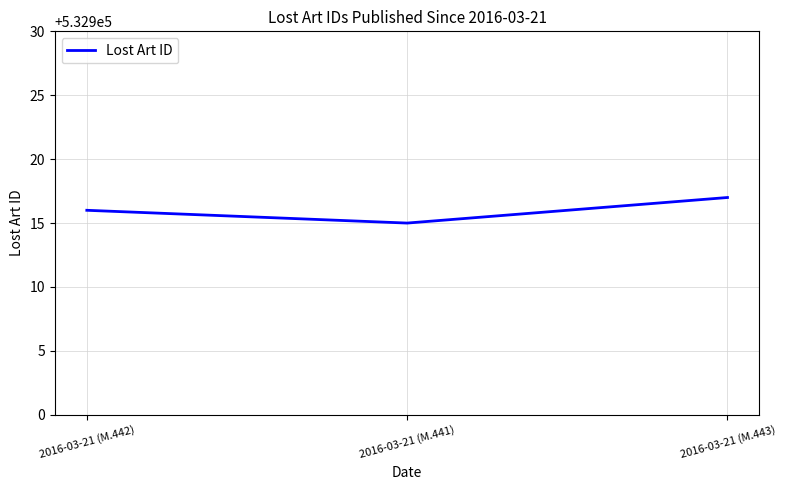

The value at 2016-03-21 (M.443) is 260716. True or false?

False